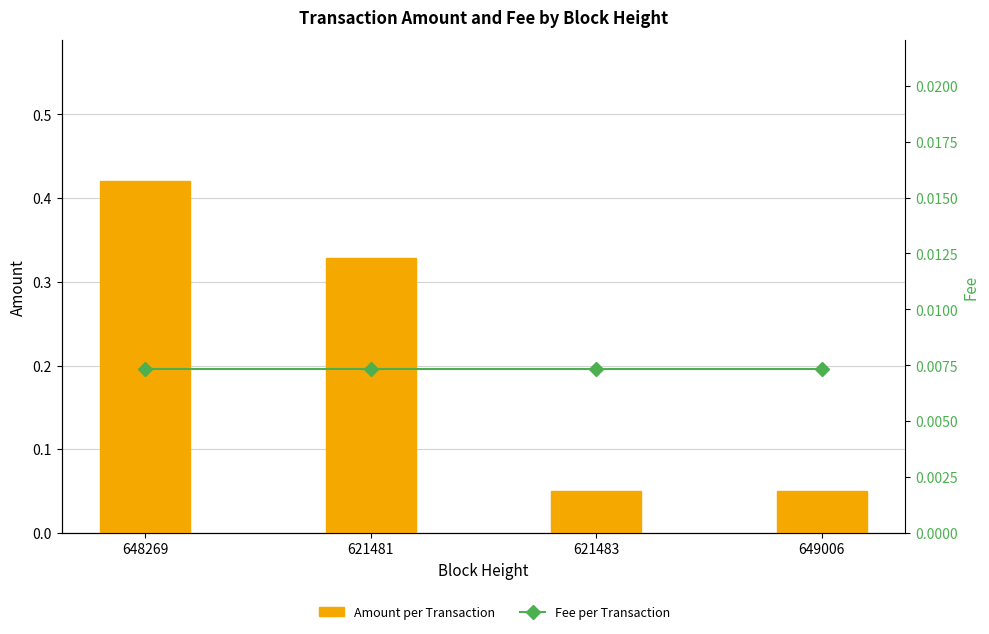

How many data points does each series have?

4